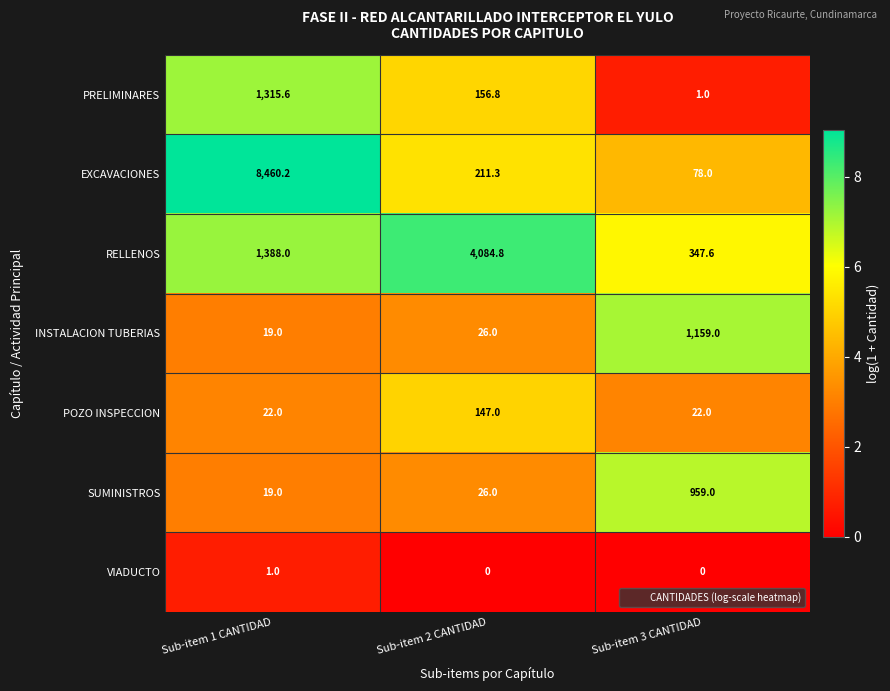

How many categories are shown in the chart?

3